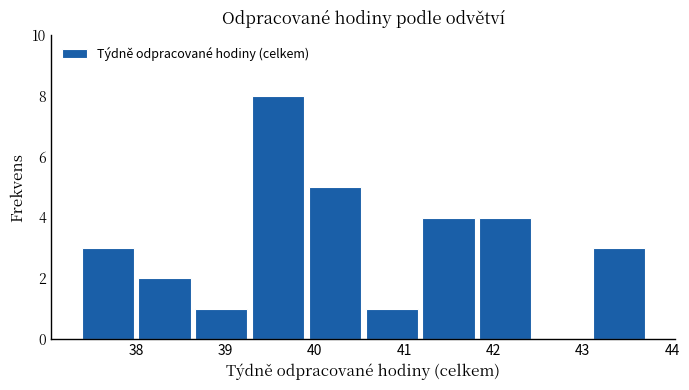

What is the height of the bar covering 39.9 to 40.5 on the x-axis? Neither the bar edges nor the heights are printed on the chart, so give them approximately, as read against the axes.

5